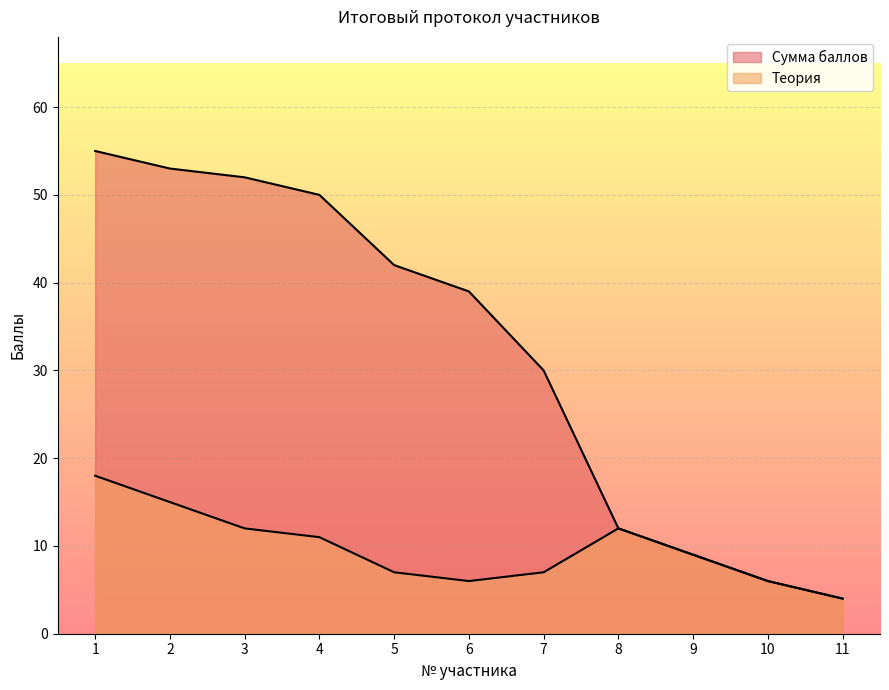

Rank the categories by Теория value from highest to lowest.

1, 2, 3, 8, 4, 9, 5, 7, 6, 10, 11